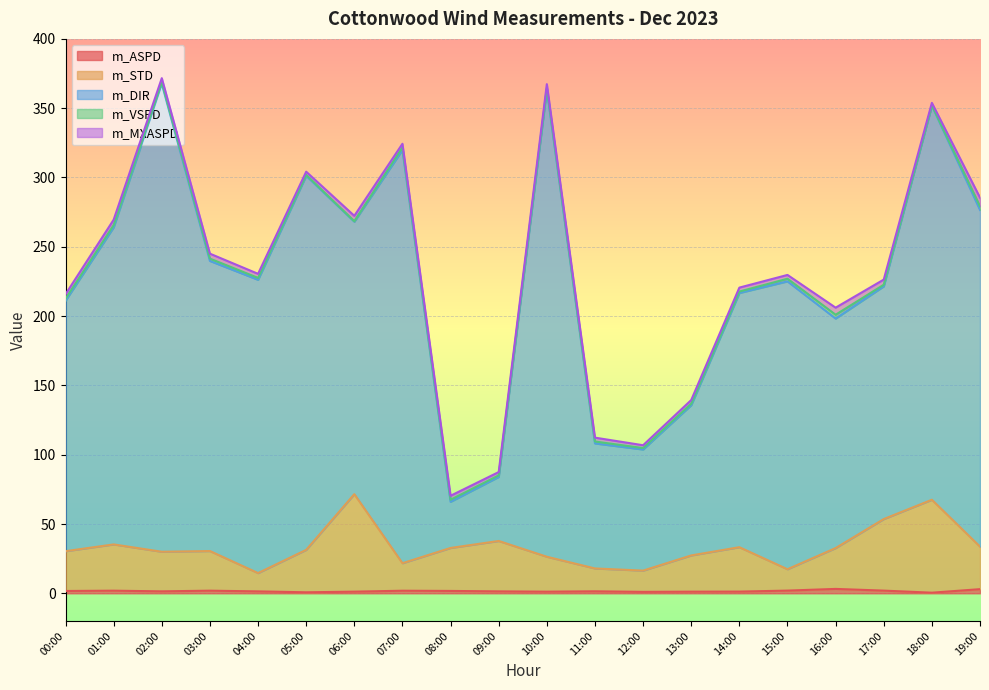

True or false: m_STD has more than 1 interior local peaks.

True